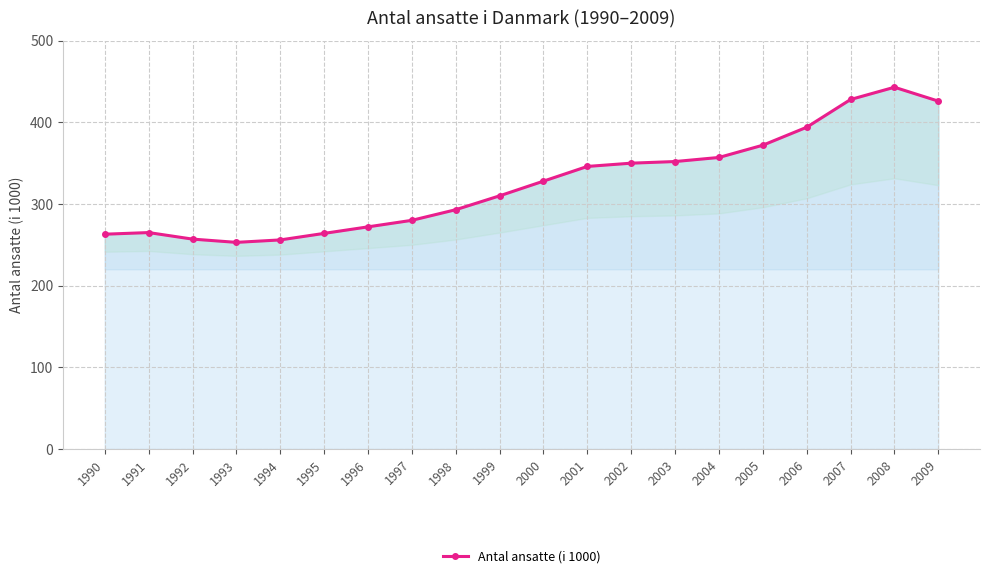

The chart shows a value of 500 at 1997. True or false?

False